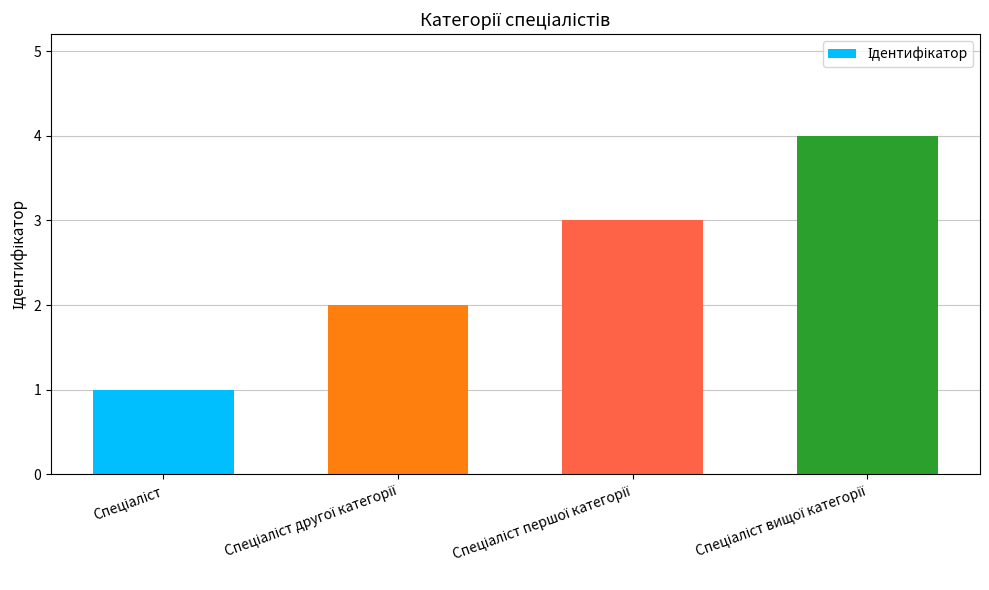

How many values are below 3?

2